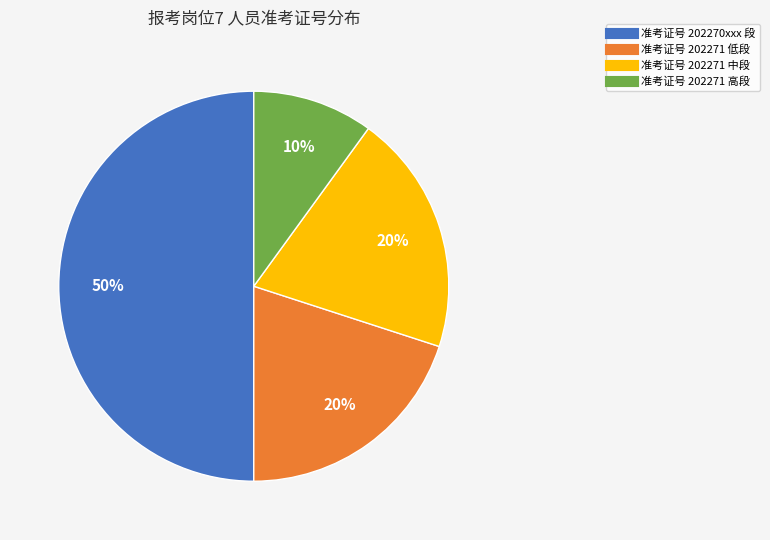

How many slices are in this pie chart?

4